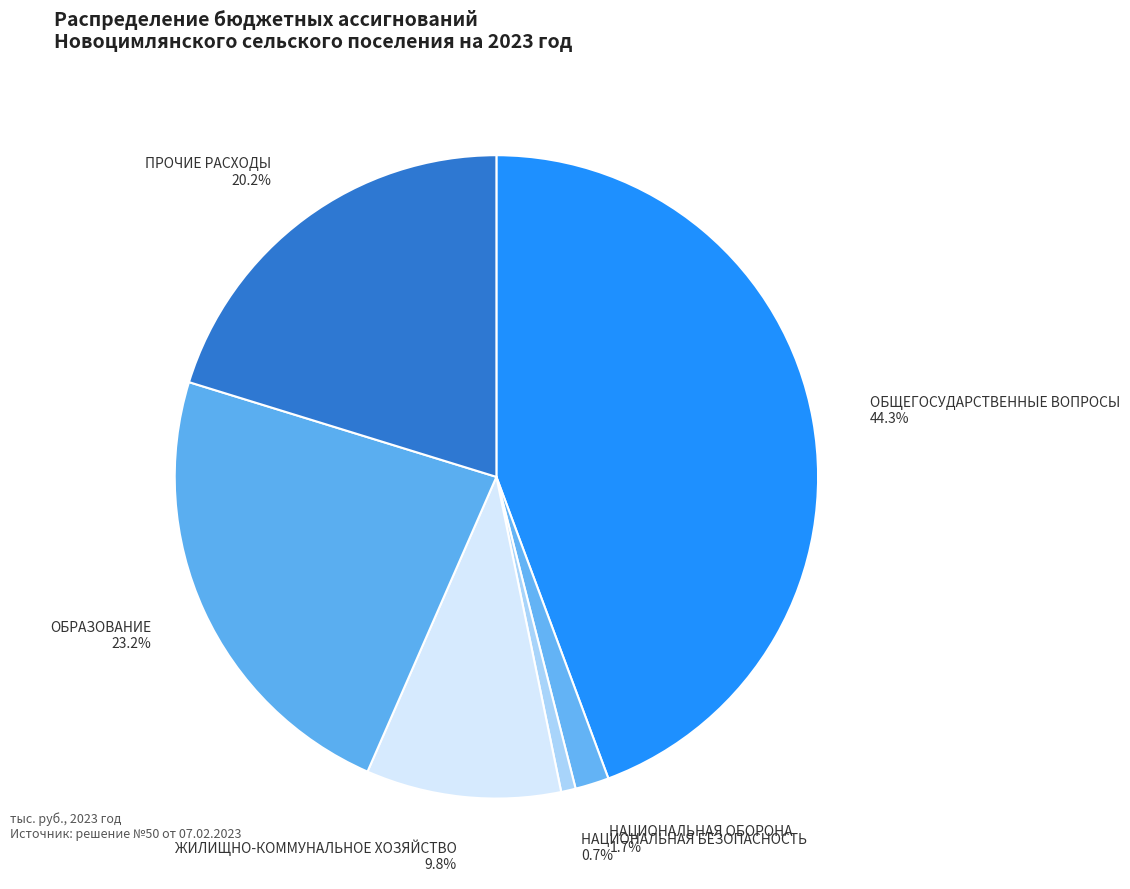

Is there any slice that represents more than half of the pie?

No